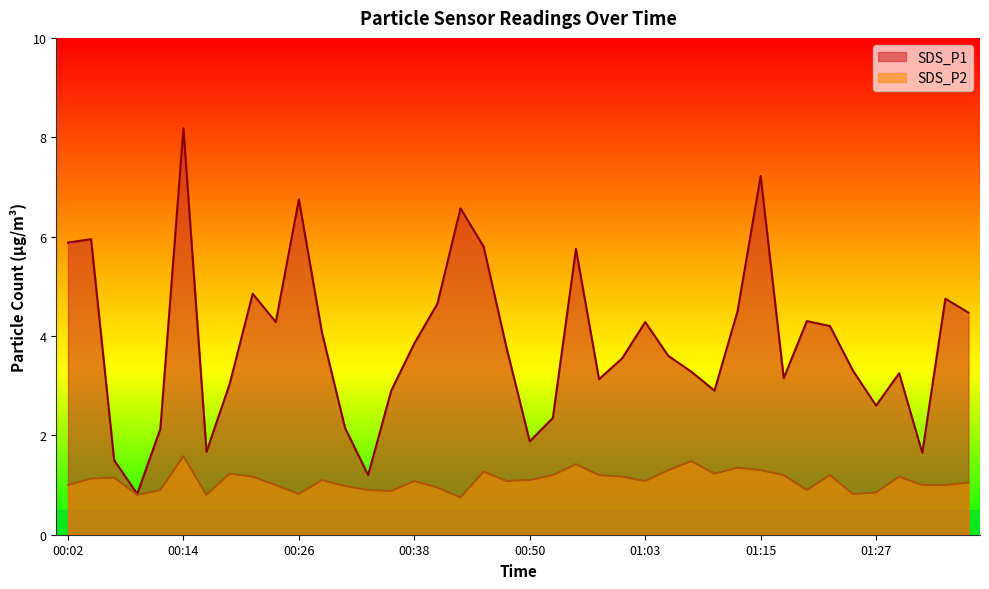

True or false: SDS_P2 and SDS_P1 cross at least once.

False